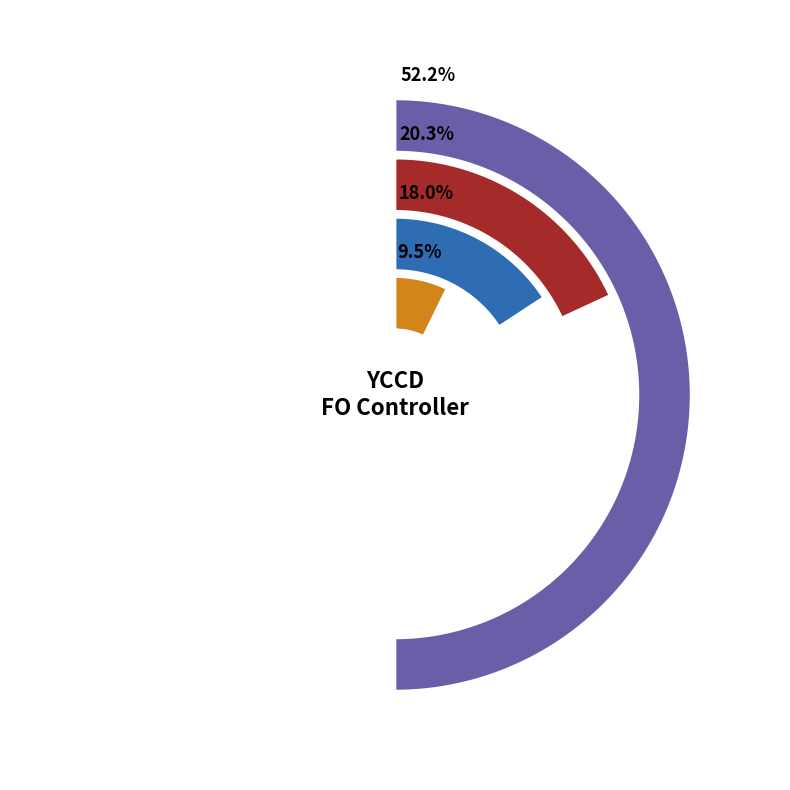

Rank the categories by value from lowest to highest.

Payroll Correction/Strs Payout/ Etc, Accountant - YCCD, Accounts Payable Supervisor - YCCD, Controller - YCCD